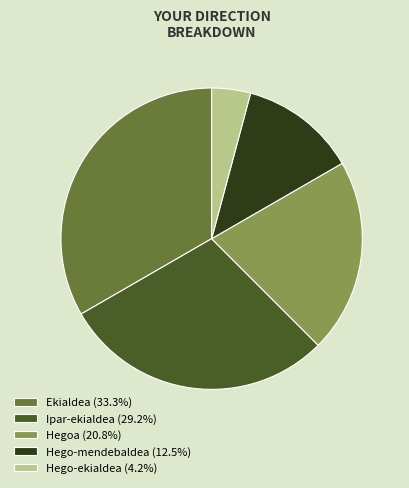

Does Ekialdea (33.3%) represent more than half of the total?

No